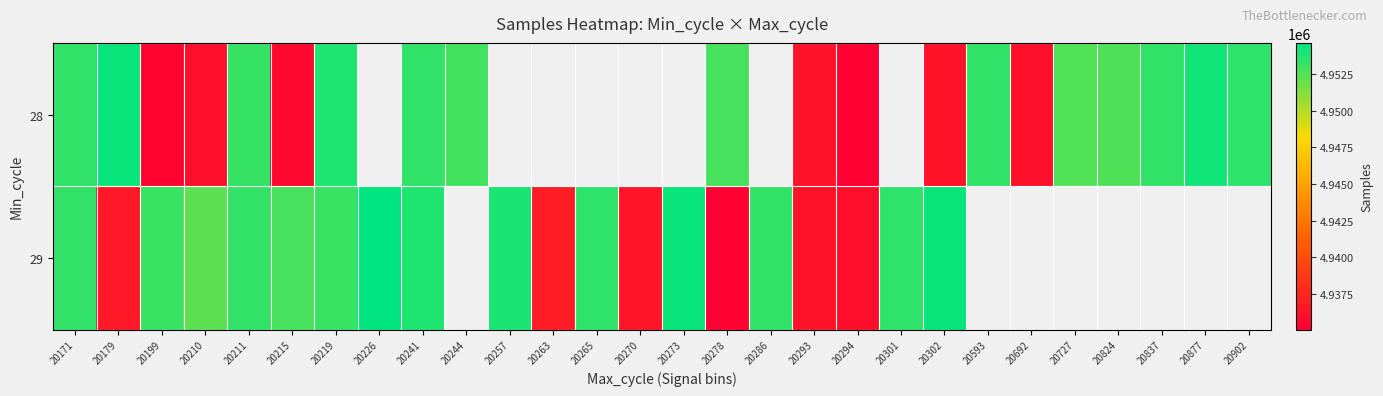

True or false: 29 has a value of 4953119.0 at 20219.

True